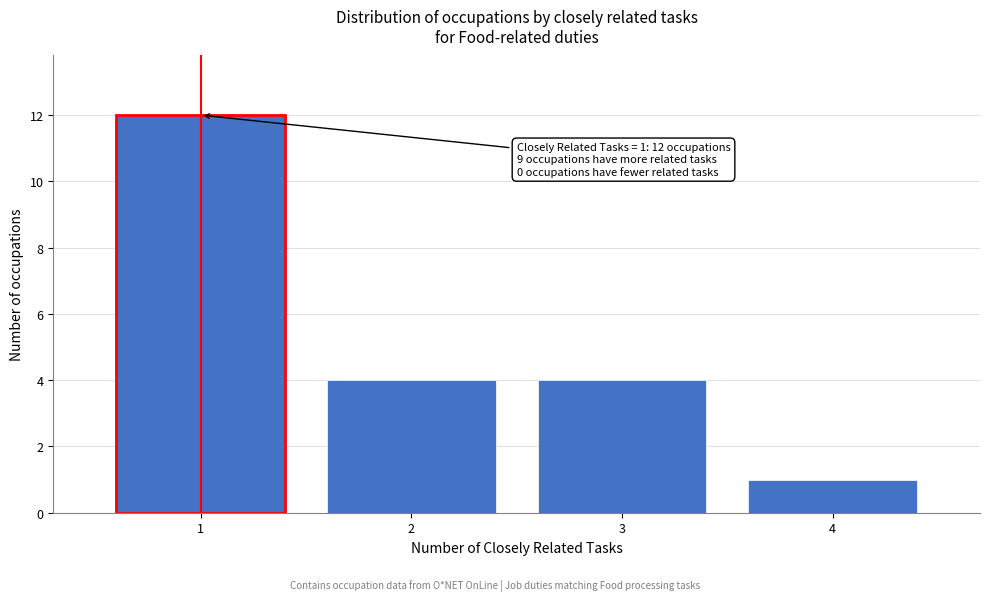

Reading left to right, list all the values displayed in this chart.

1=12	2=4	3=4	4=1